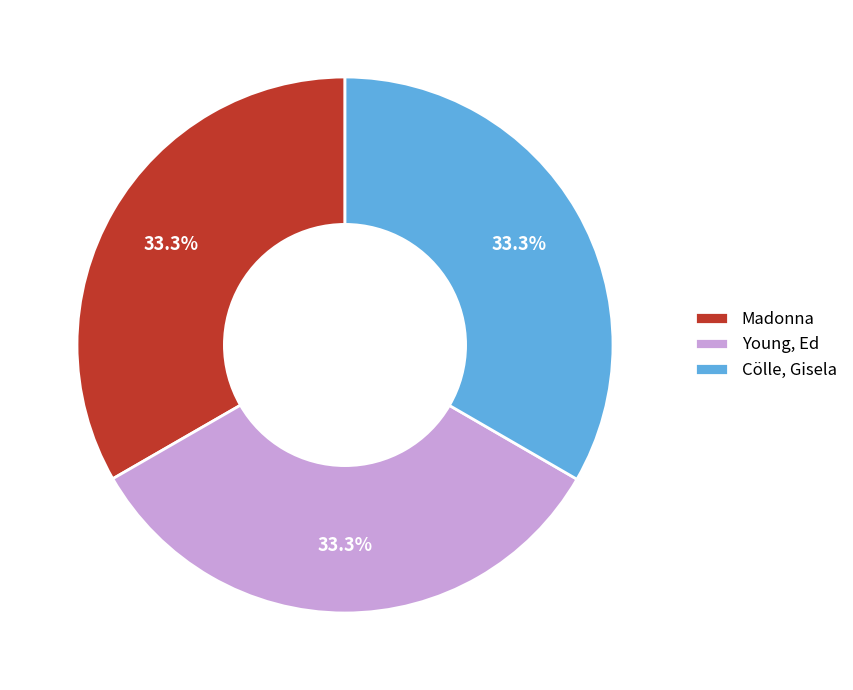

How many segments does this pie chart have?

3